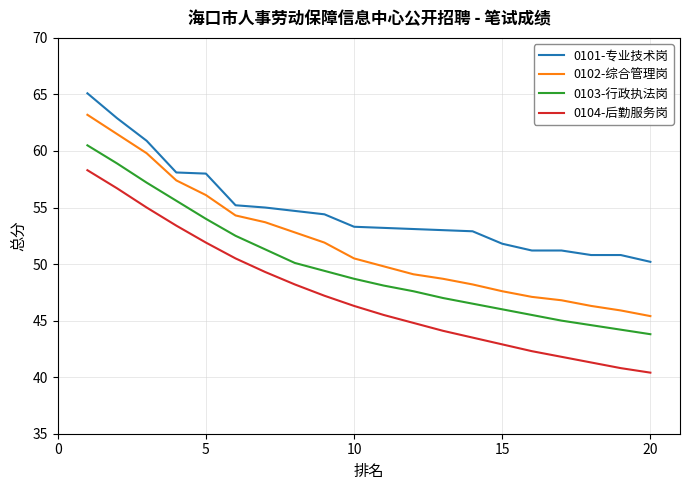

List the series in order of their overall mean, lowest first.

0104-后勤服务岗, 0103-行政执法岗, 0102-综合管理岗, 0101-专业技术岗